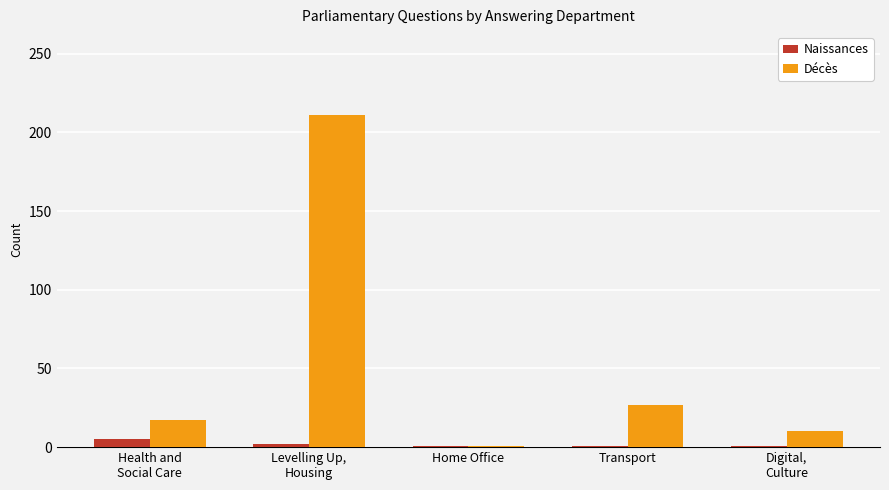

Which series has the largest total across all categories?

Décès